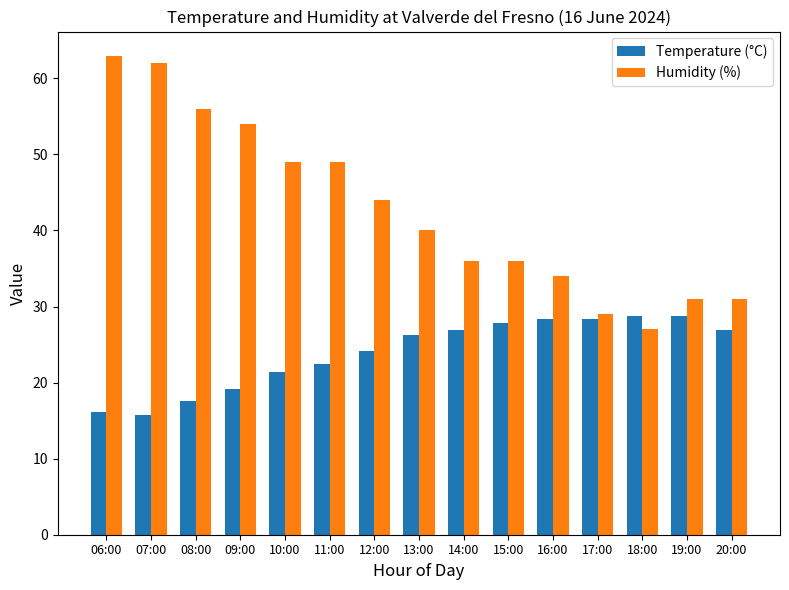

Rank the series at 17:00 from highest to lowest value.

Humidity (%), Temperature (°C)